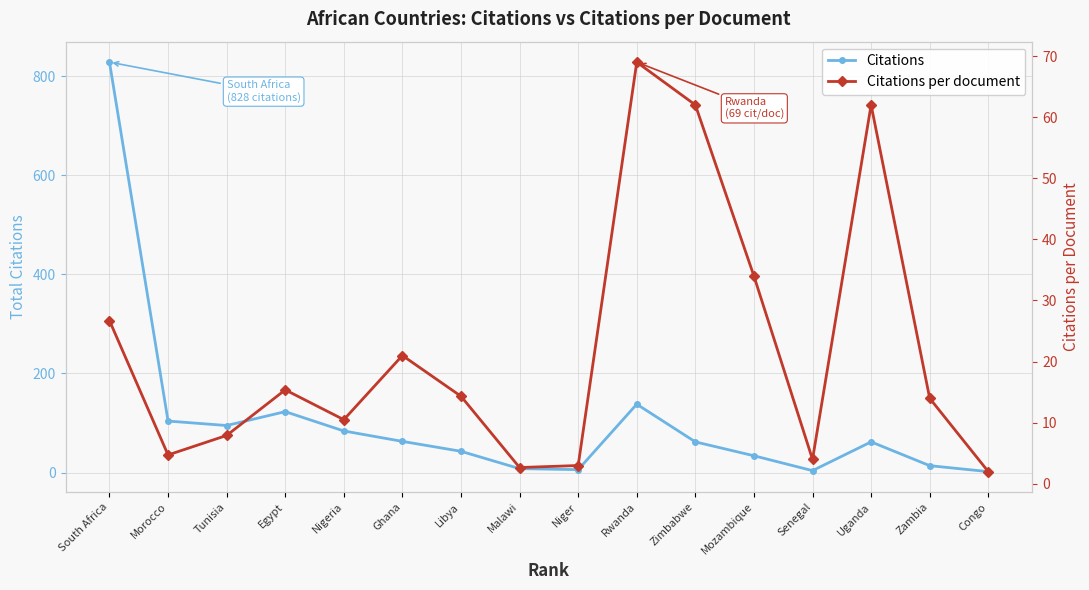

Count the number of categories in the chart.

16